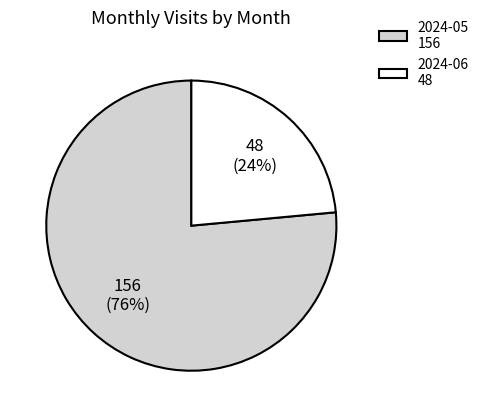

Which slice is the largest?

2024-05